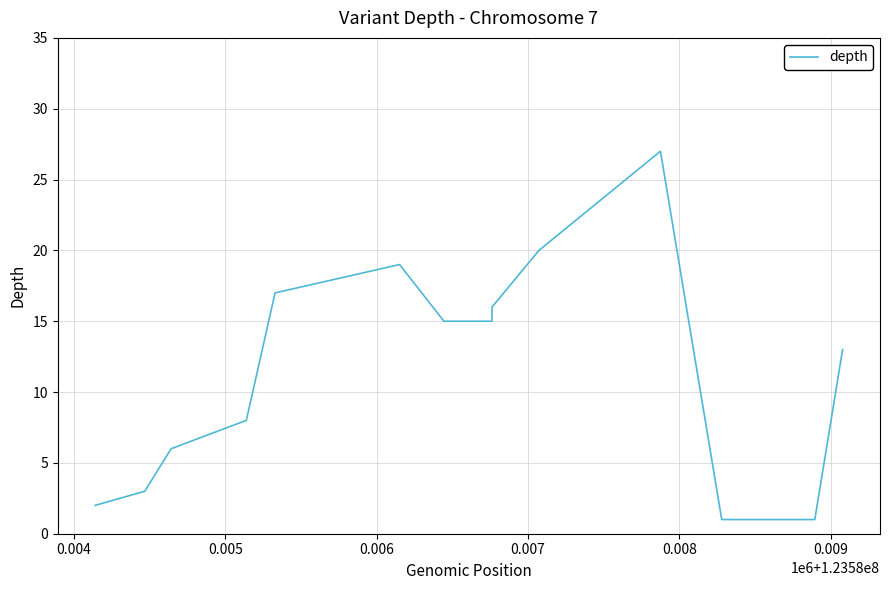

What is the greatest value displayed?

27